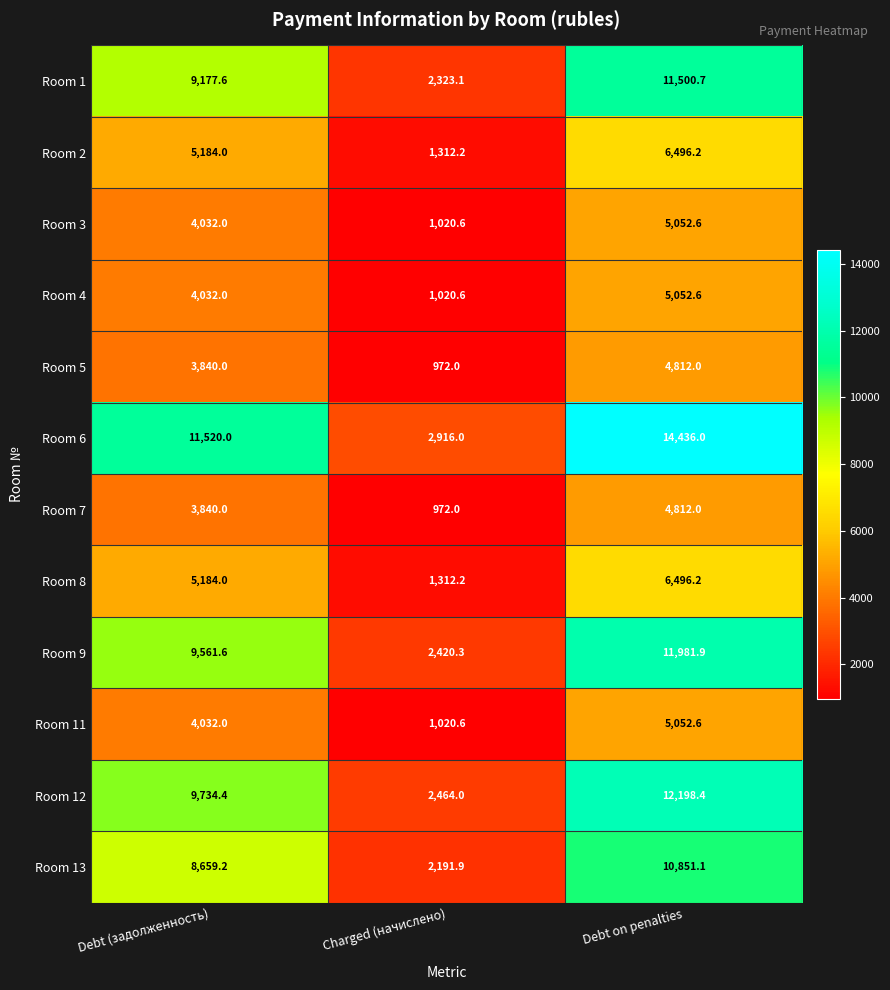

What is the sum of all Room 13 values?

21702.2